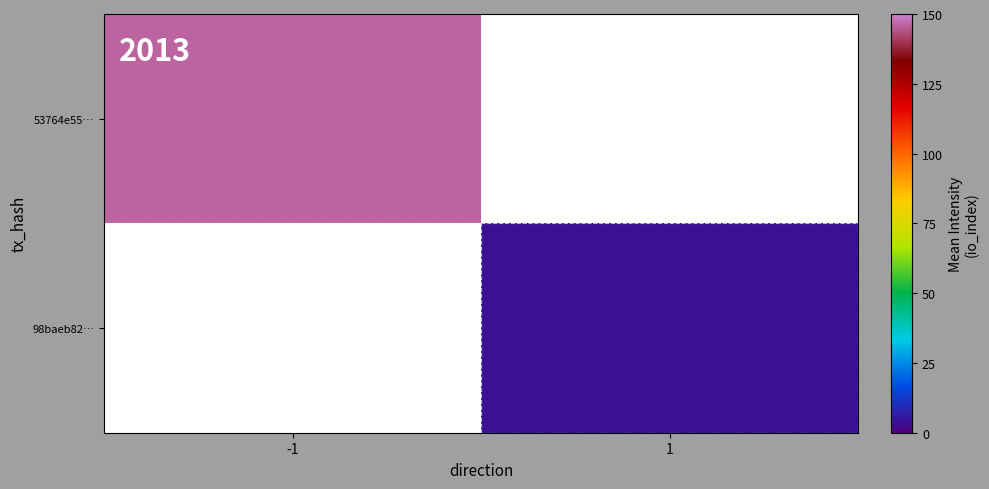

Which series has the largest range (max minus min)?

53764e55…